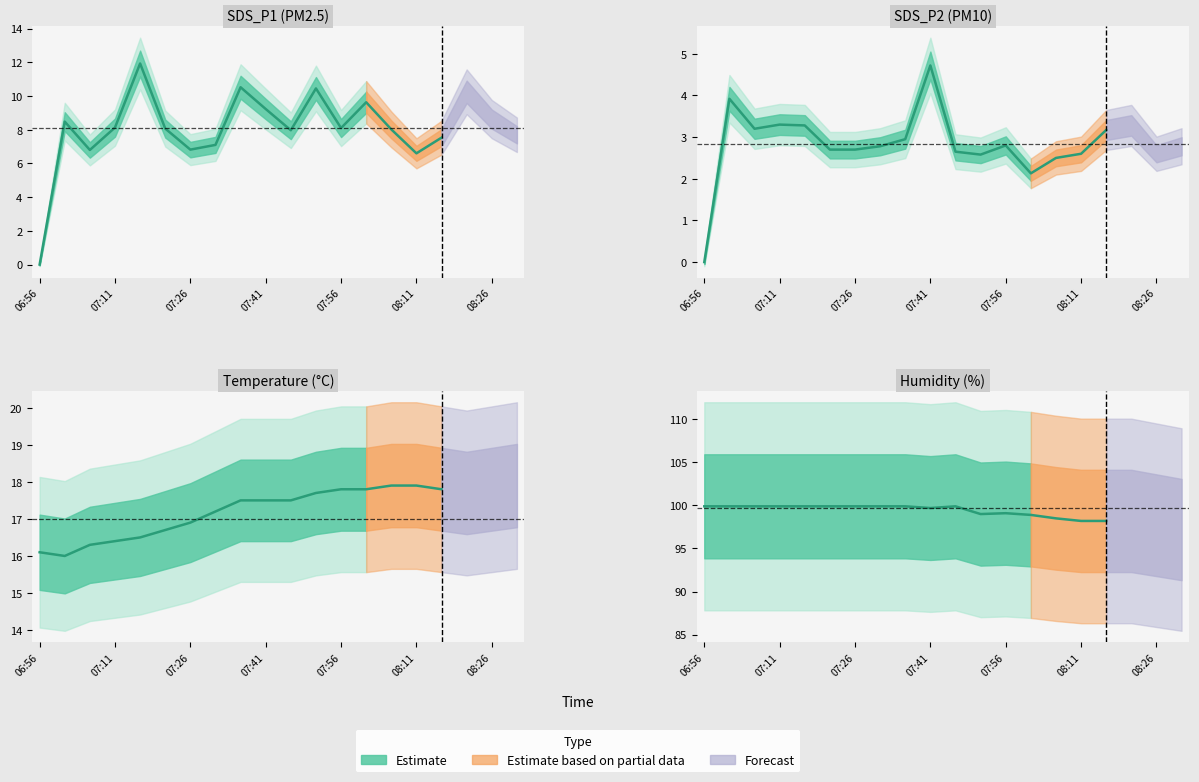

Is this an area chart (filled region under the line)?

No